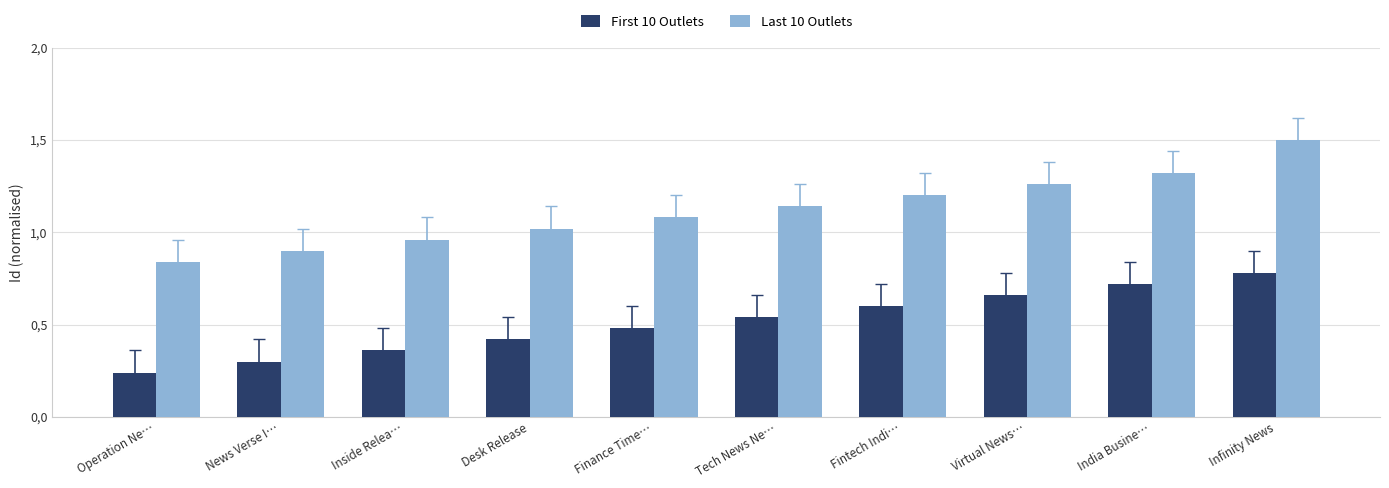

What are all the series names shown in the legend?

First 10 Outlets, Last 10 Outlets